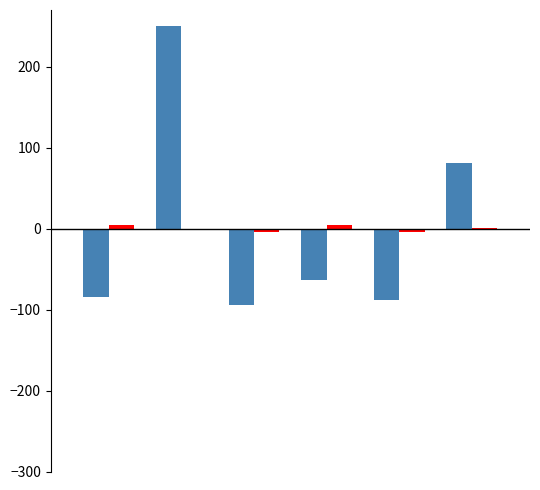

What is the maximum value shown in the chart?

250.0